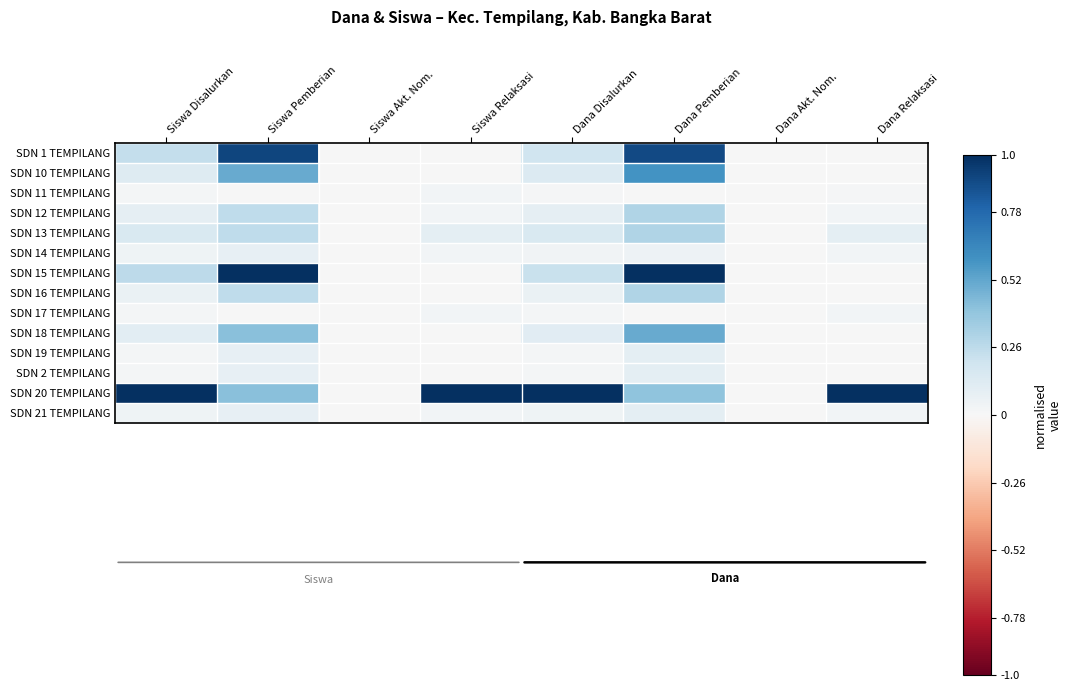

At which category is the sum across all series the highest?

Dana Pemberian